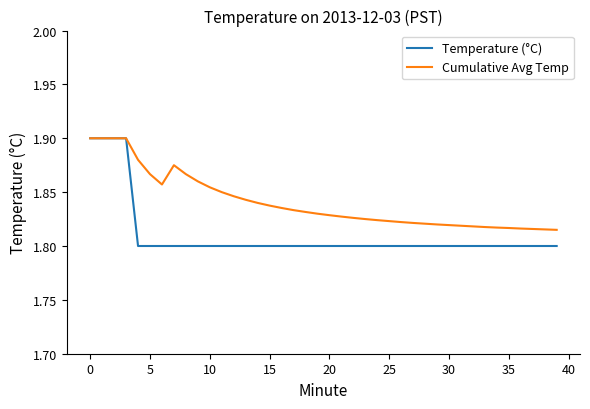

Rank the series by their average value, from highest to lowest.

Cumulative Avg Temp, Temperature (°C)